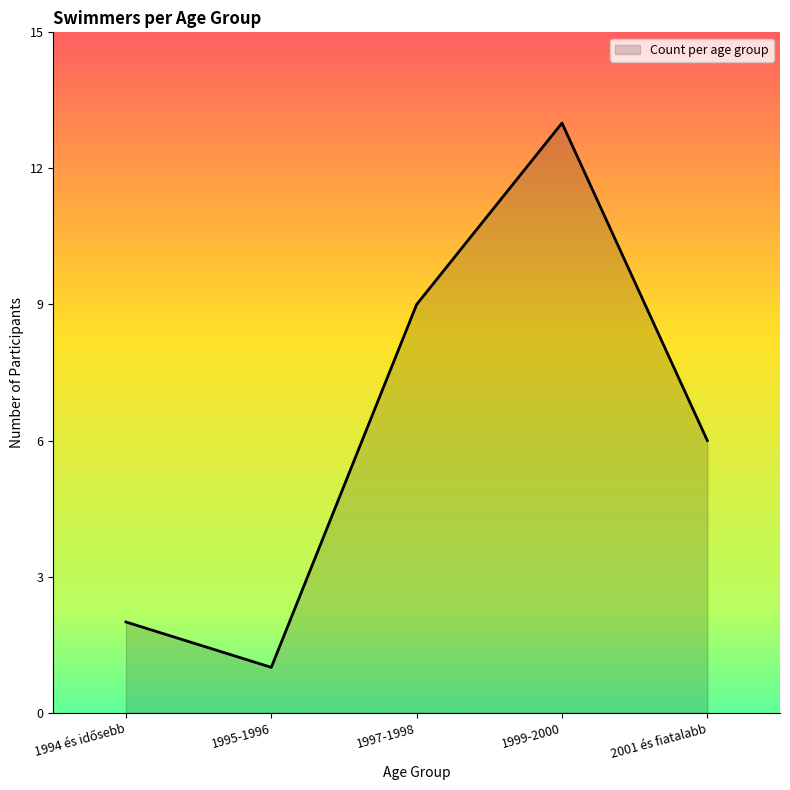

How many distinct data groups are displayed?

1